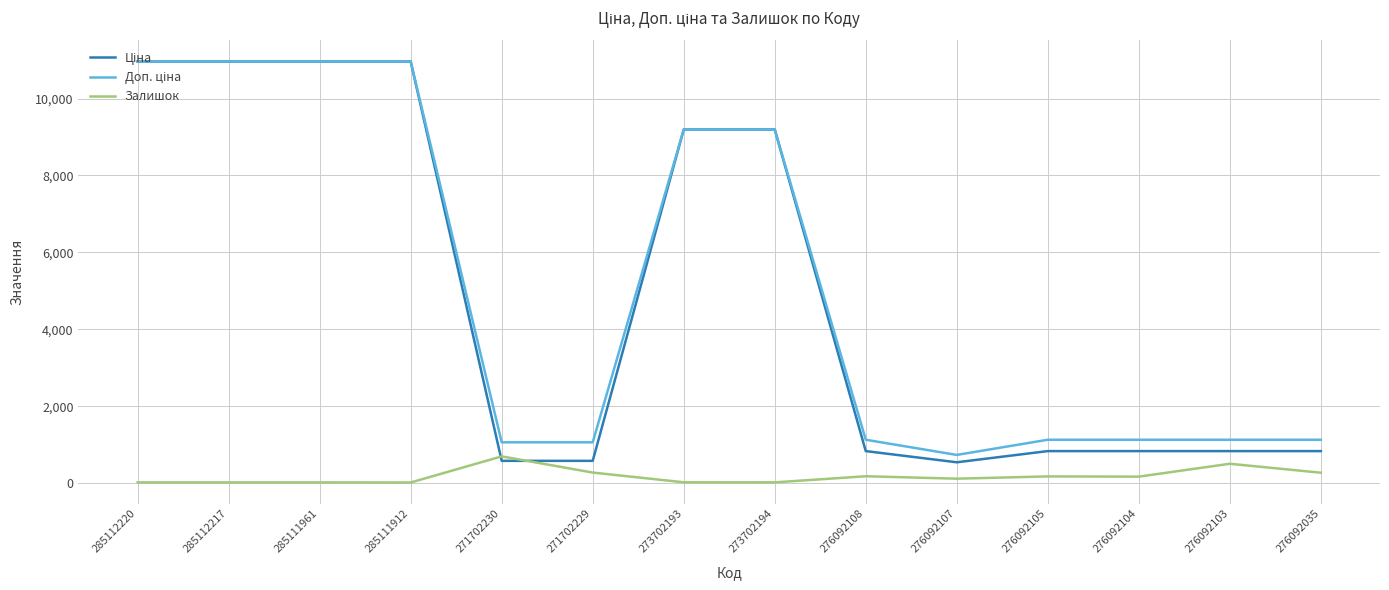

True or false: Залишок has a value of 502.0 at 276092103.

True